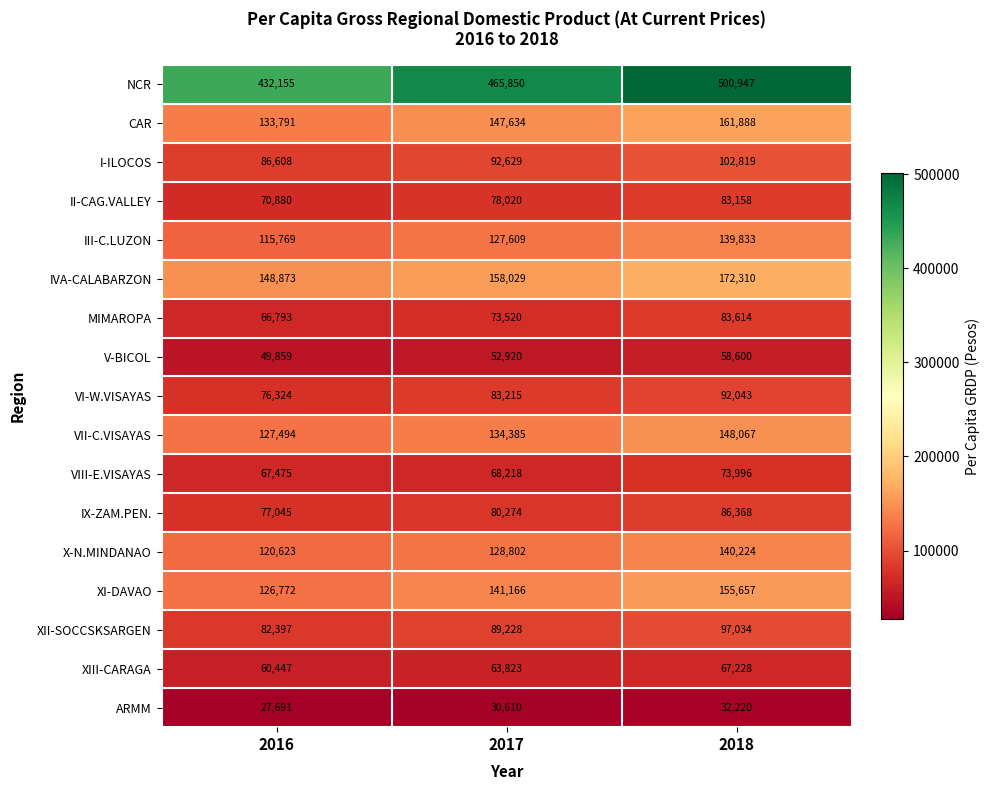

What is the difference between the highest and lowest values at 2018?

468727